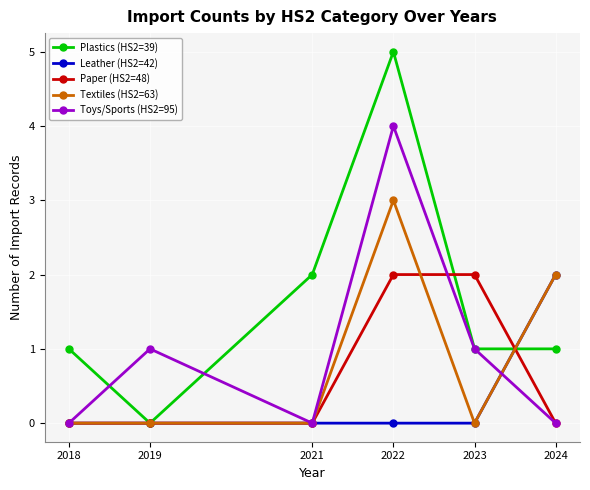

Reading left to right, list all the values displayed in this chart.

Plastics (HS2=39): 1	0	2	5	1	1
Leather (HS2=42): 0	0	0	0	0	2
Paper (HS2=48): 0	0	0	2	2	0
Textiles (HS2=63): 0	0	0	3	0	2
Toys/Sports (HS2=95): 0	1	0	4	1	0